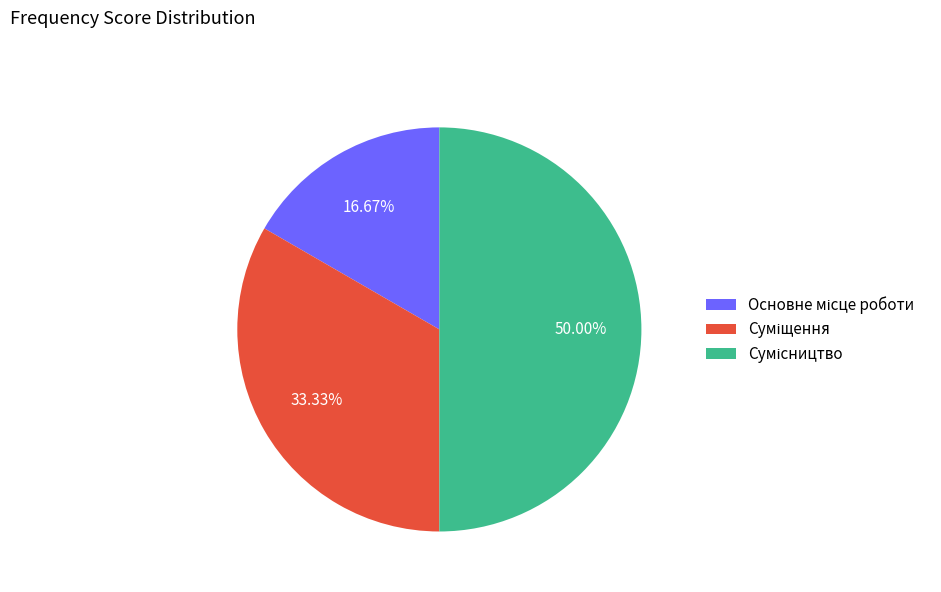

How many segments does this pie chart have?

3